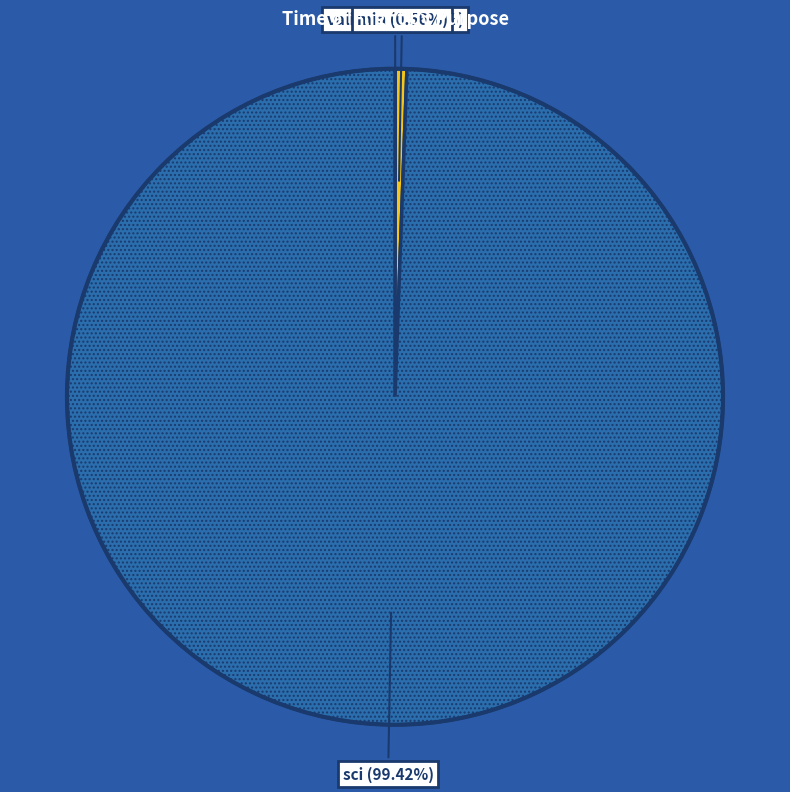

Does any single category account for the majority?

Yes